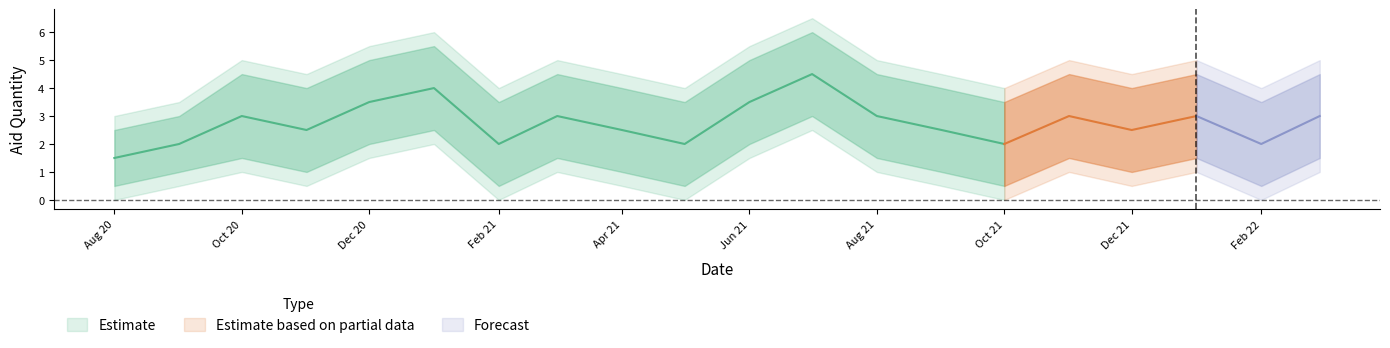

What is the label of the 6th point from the left?

2021-01